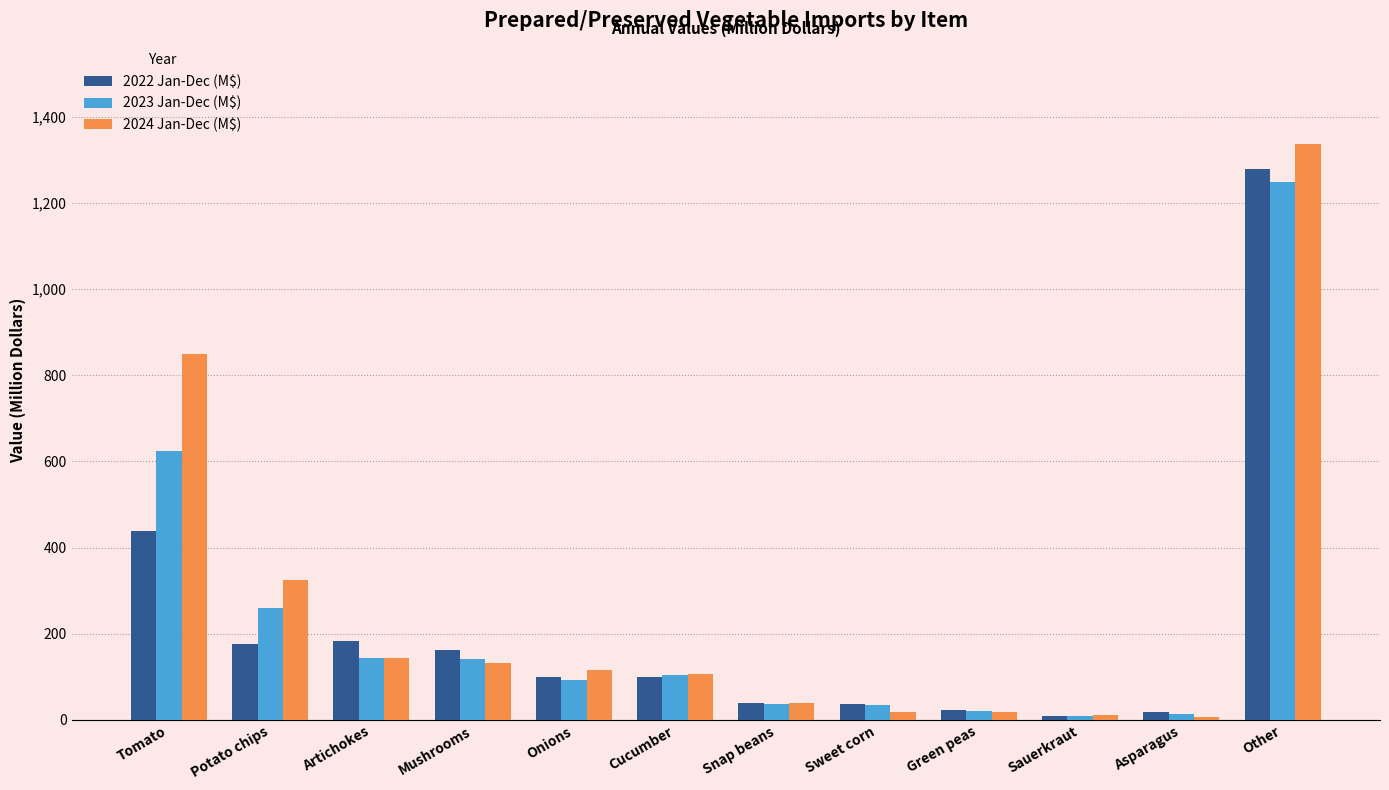

What is the highest value of the 2024 Jan-Dec (M$) series?

1335.2